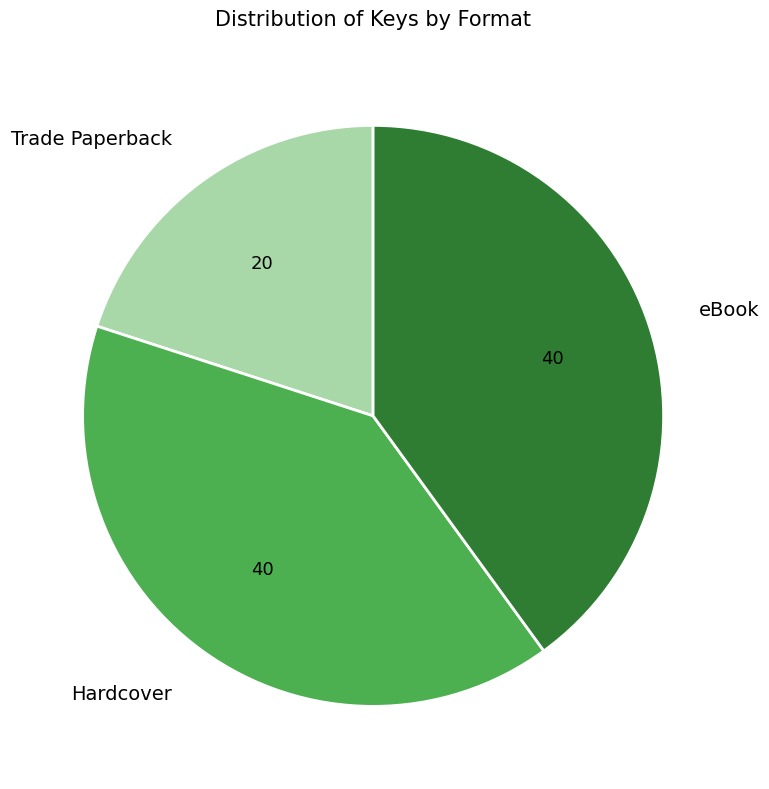

Is the sum of Hardcover and Trade Paperback greater than half?

Yes